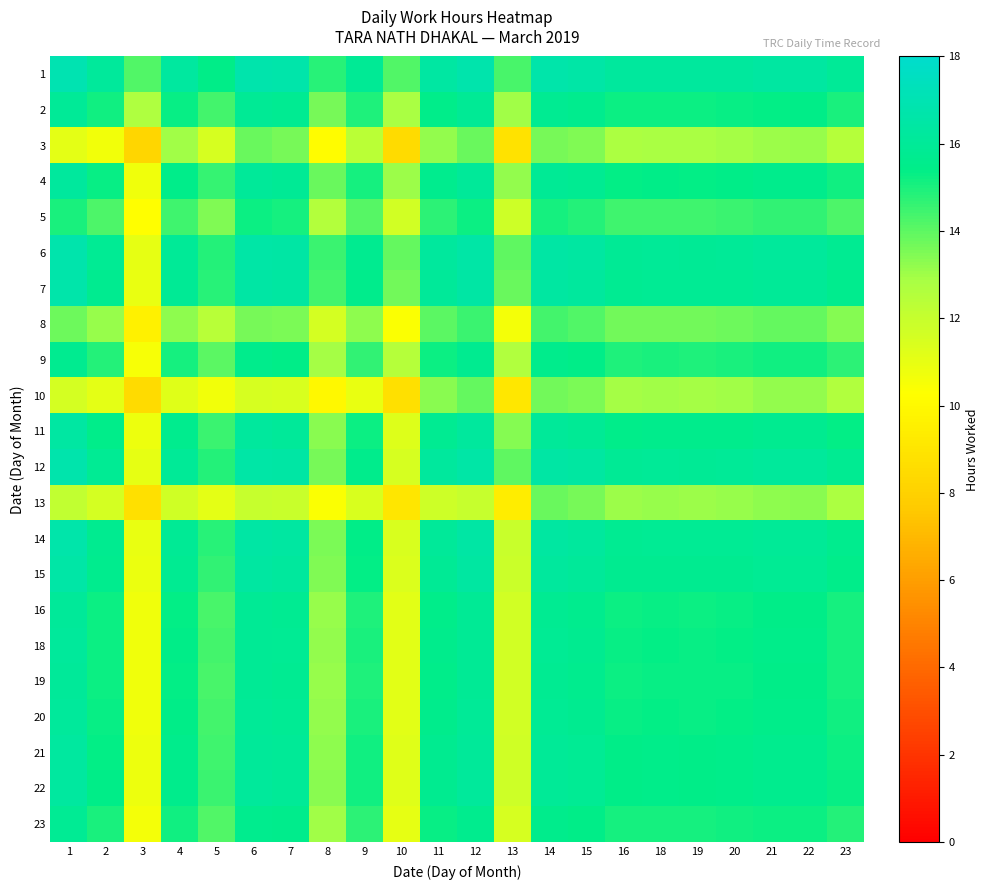

What is the difference between the highest and lowest values at 6?

5.3